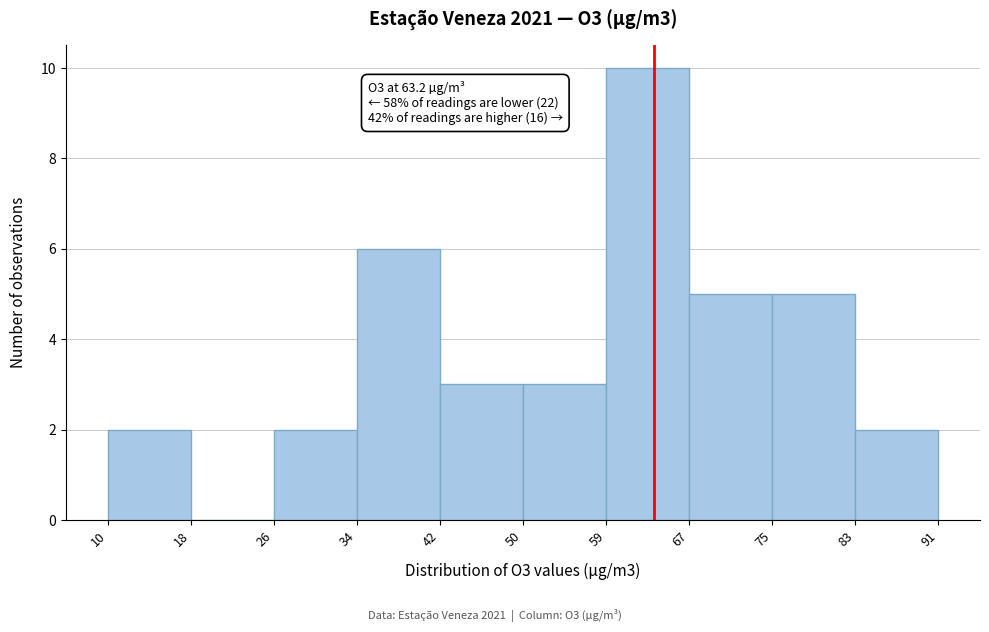

Which range on the x-axis has the tallest bar?

59 to 67